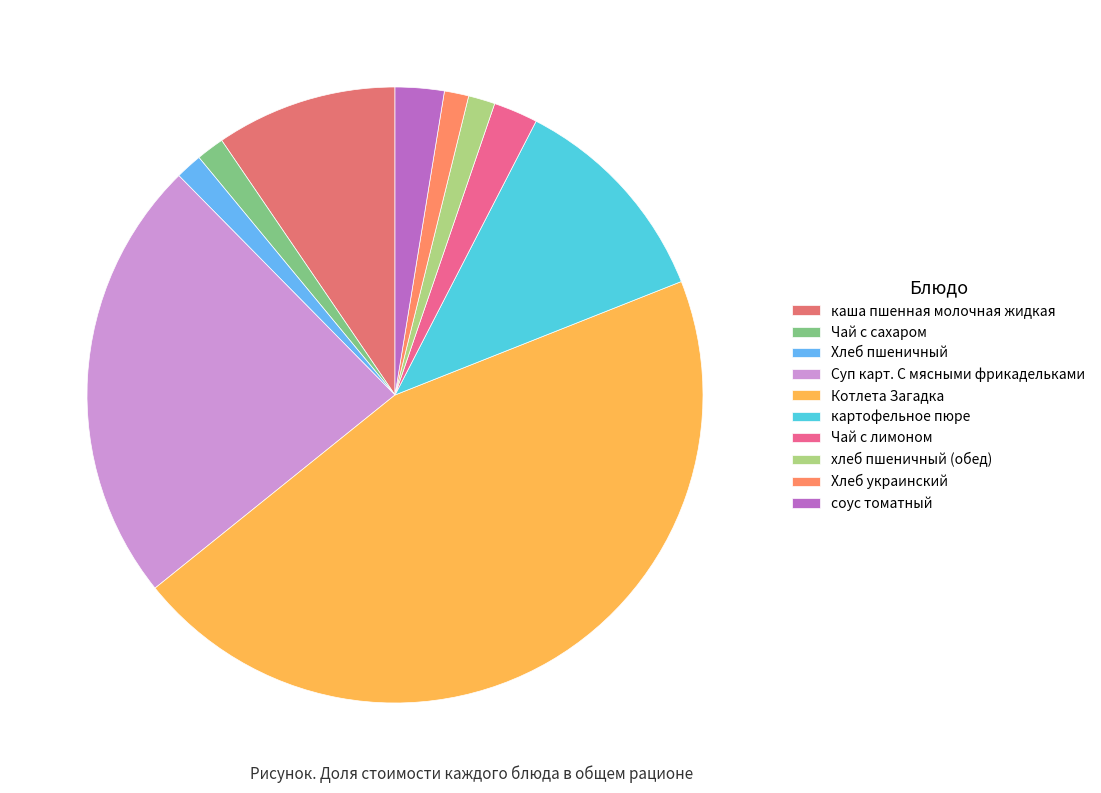

What portion of the pie excludes хлеб пшеничный (обед)?

98.6%